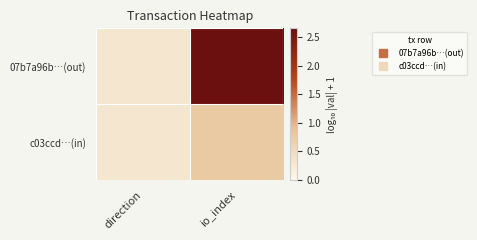

Which has a higher value, io_index or direction?

io_index